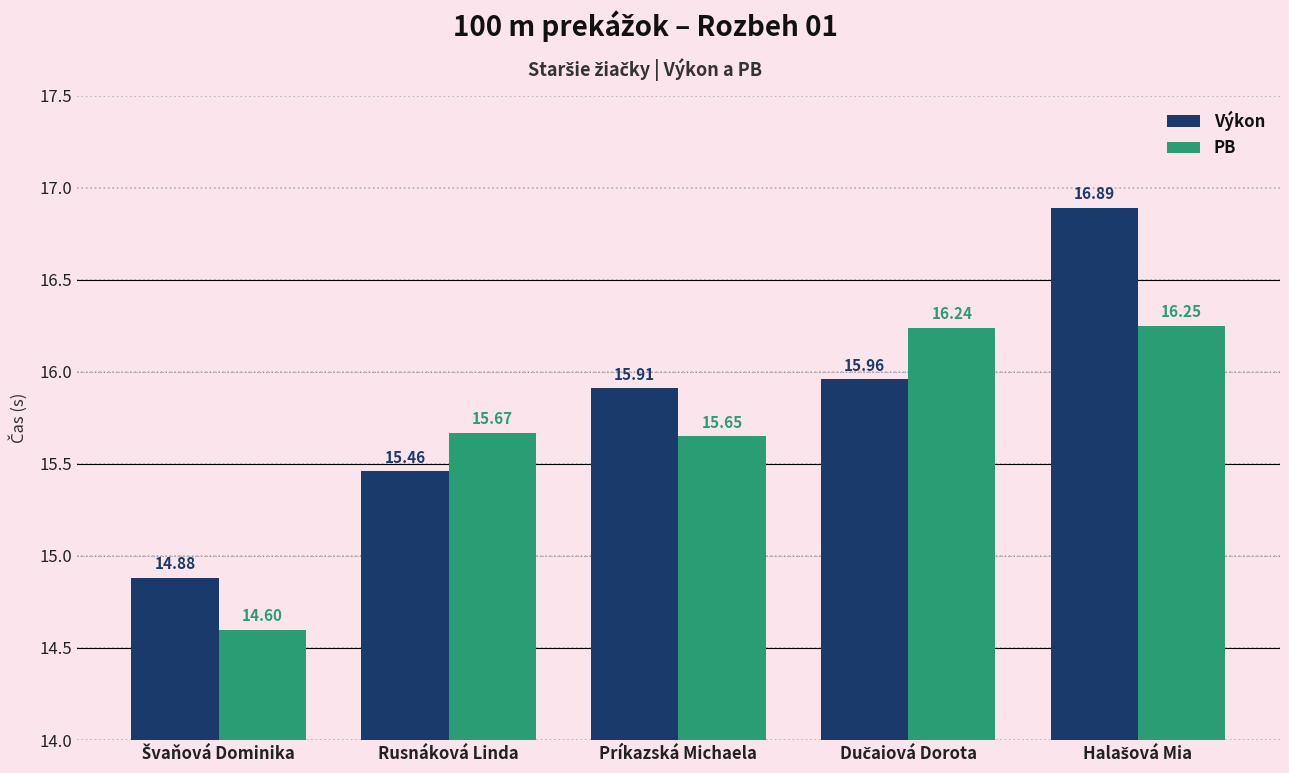

What is the sum of all PB values?

78.4